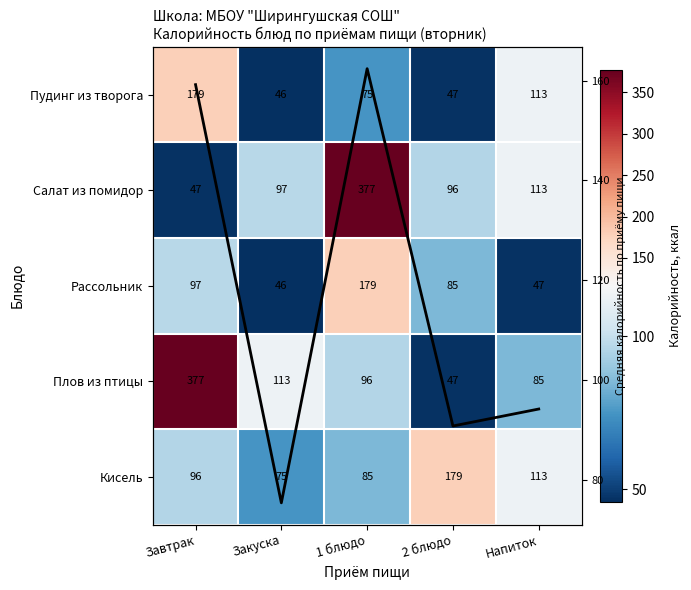

What is the minimum value shown in the chart?

46.0